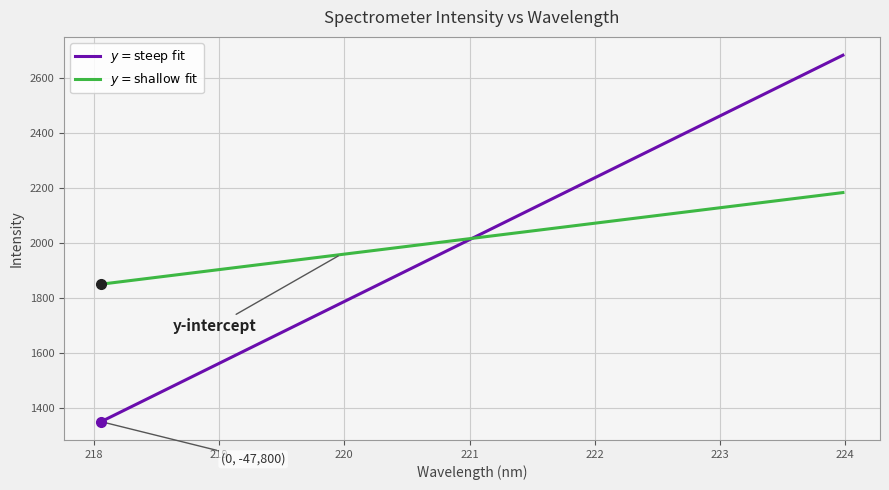

What is the greatest value displayed?

2684.4